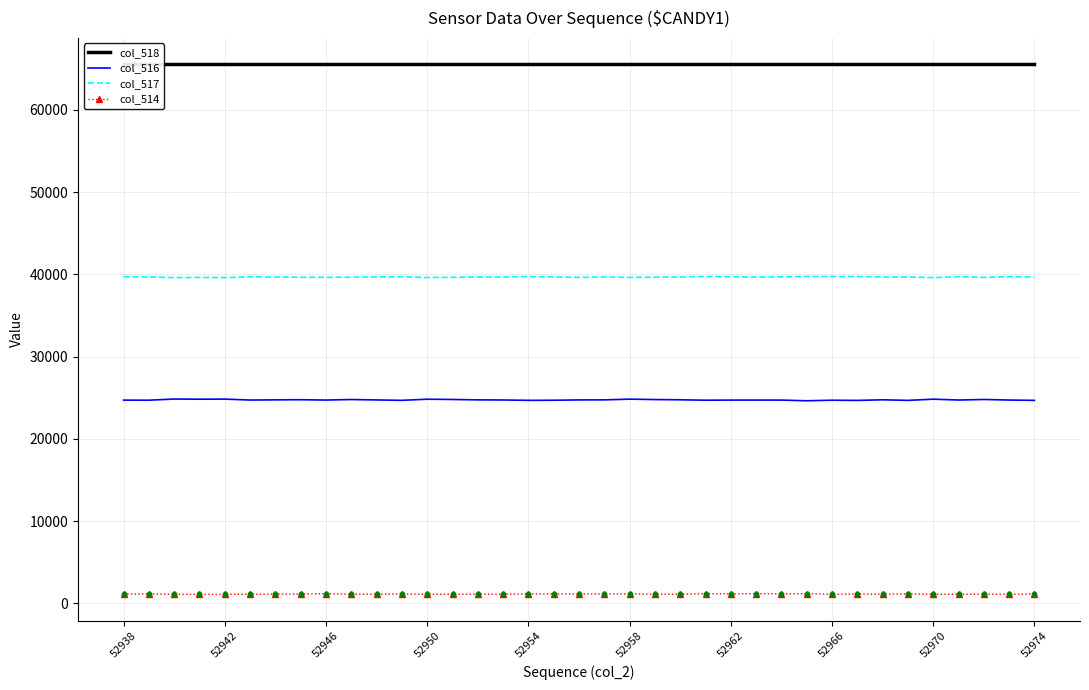

Which series has the widest spread of Y values?

col_516